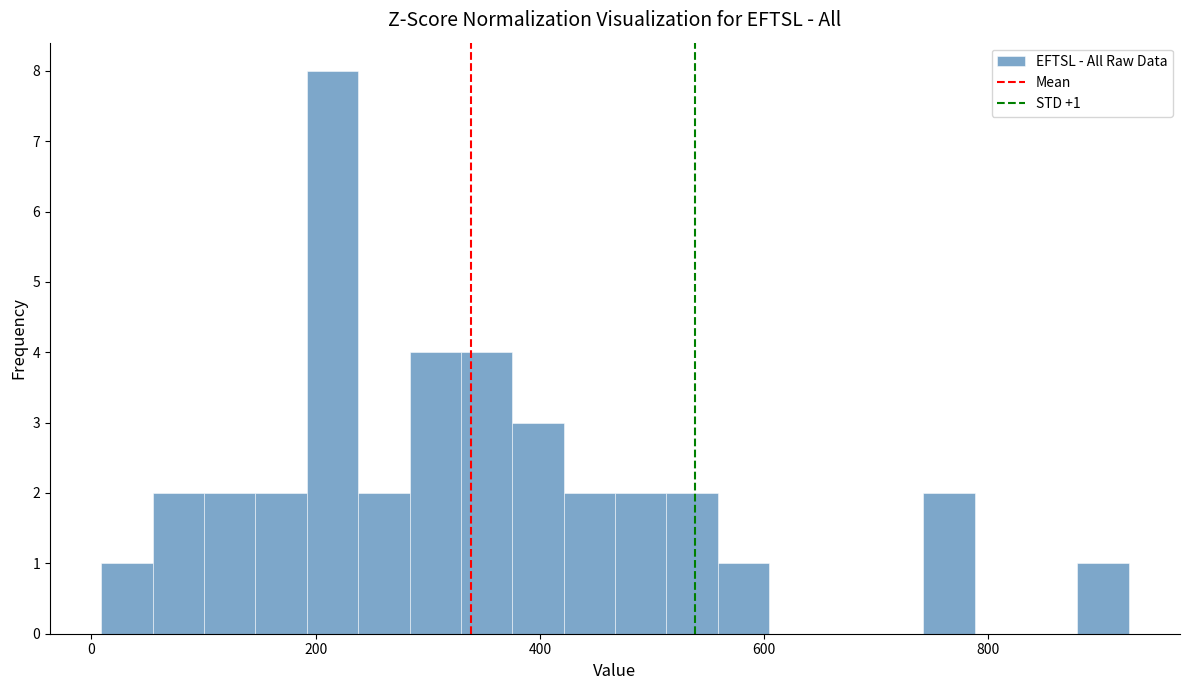

Read against the x-axis, roughly where is the centre of the tallest bar?

220